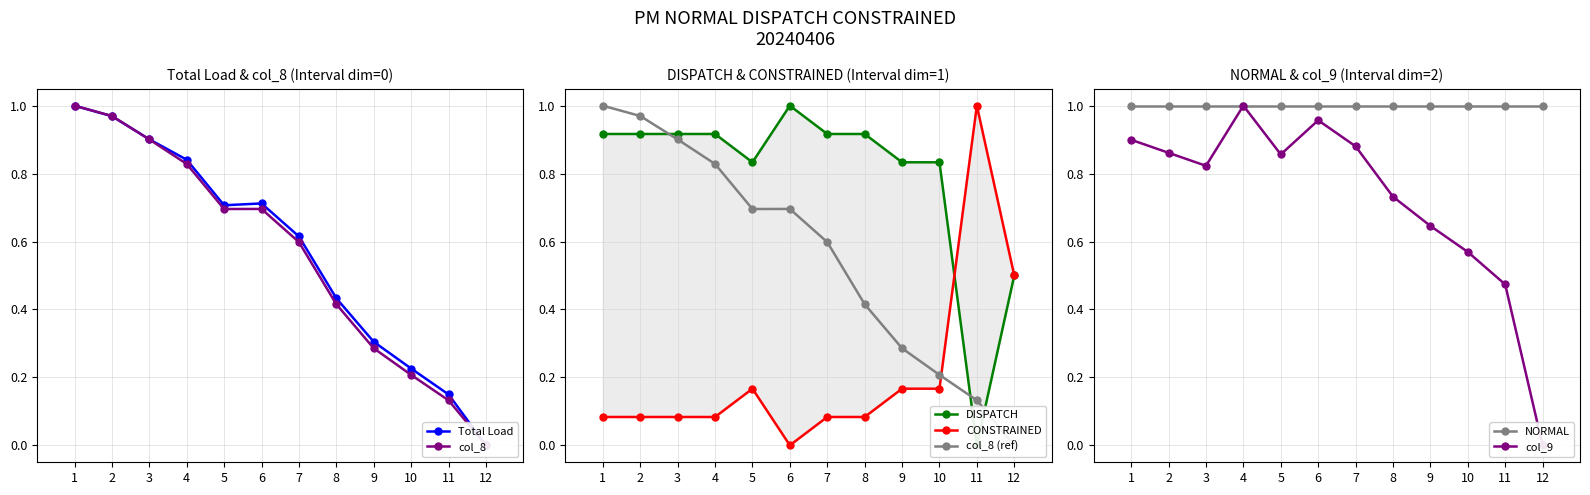

How many interior local valleys does the Total Load series have?

1